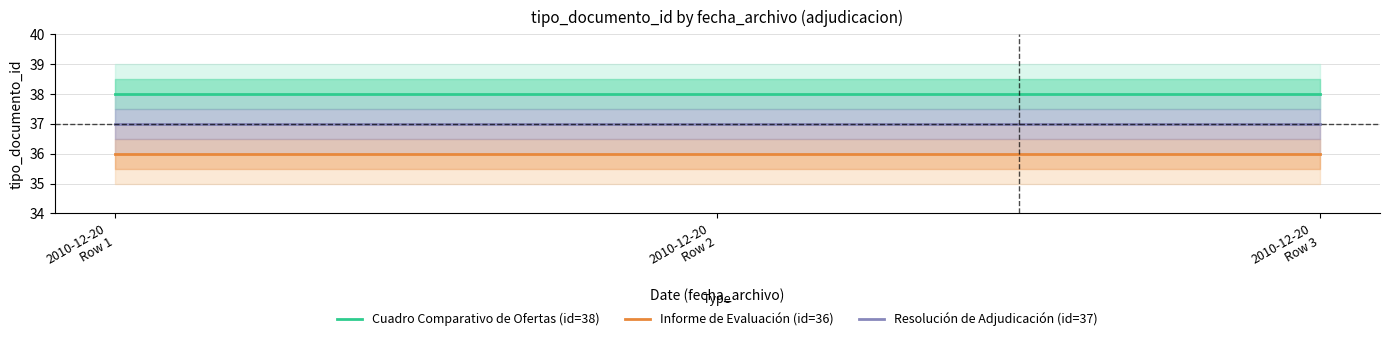

Which category has the lowest value in the Cuadro Comparativo de Ofertas (id=38) series?

2010-12-20
Row 1